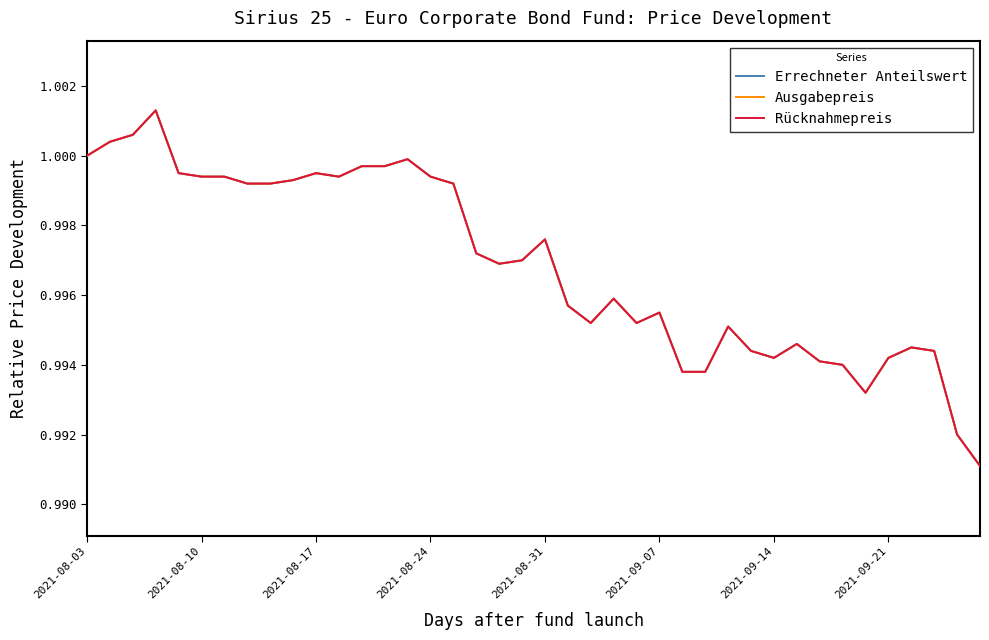

Reading left to right, transcribe all the data shown in this chart.

Errechneter Anteilswert: 1.0	1.0	1.0	1.0	1.0	1.0	1.0	1.0	1.0	1.0	1.0	1.0	1.0	1.0	1.0	1.0	1.0	1.0	1.0	1.0	1.0	1.0	1.0	1.0	1.0	1.0	1.0	1.0	1.0	1.0	1.0	1.0	1.0	1.0	1.0	1.0	1.0	1.0	1.0	1.0
Ausgabepreis: 1.0	1.0	1.0	1.0	1.0	1.0	1.0	1.0	1.0	1.0	1.0	1.0	1.0	1.0	1.0	1.0	1.0	1.0	1.0	1.0	1.0	1.0	1.0	1.0	1.0	1.0	1.0	1.0	1.0	1.0	1.0	1.0	1.0	1.0	1.0	1.0	1.0	1.0	1.0	1.0
Rücknahmepreis: 1.0	1.0	1.0	1.0	1.0	1.0	1.0	1.0	1.0	1.0	1.0	1.0	1.0	1.0	1.0	1.0	1.0	1.0	1.0	1.0	1.0	1.0	1.0	1.0	1.0	1.0	1.0	1.0	1.0	1.0	1.0	1.0	1.0	1.0	1.0	1.0	1.0	1.0	1.0	1.0